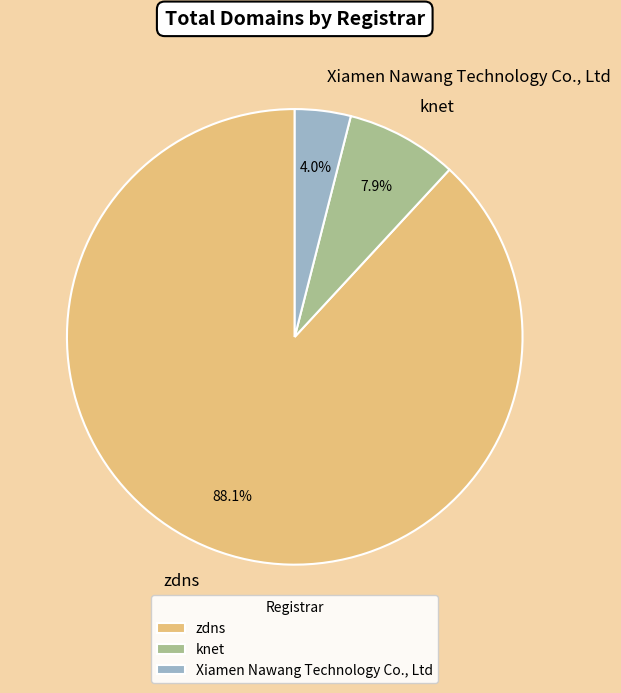

What percentage is the knet slice, to the nearest percent?

8%